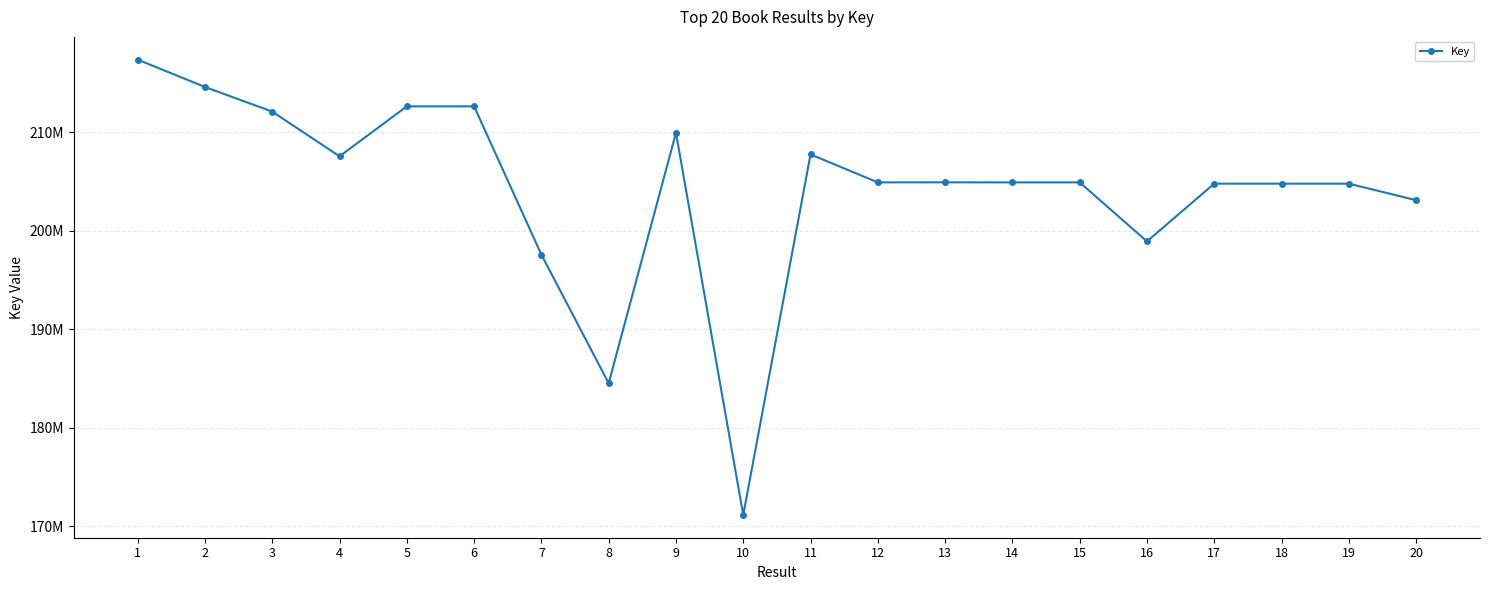

Does the chart have visible grid lines?

Yes